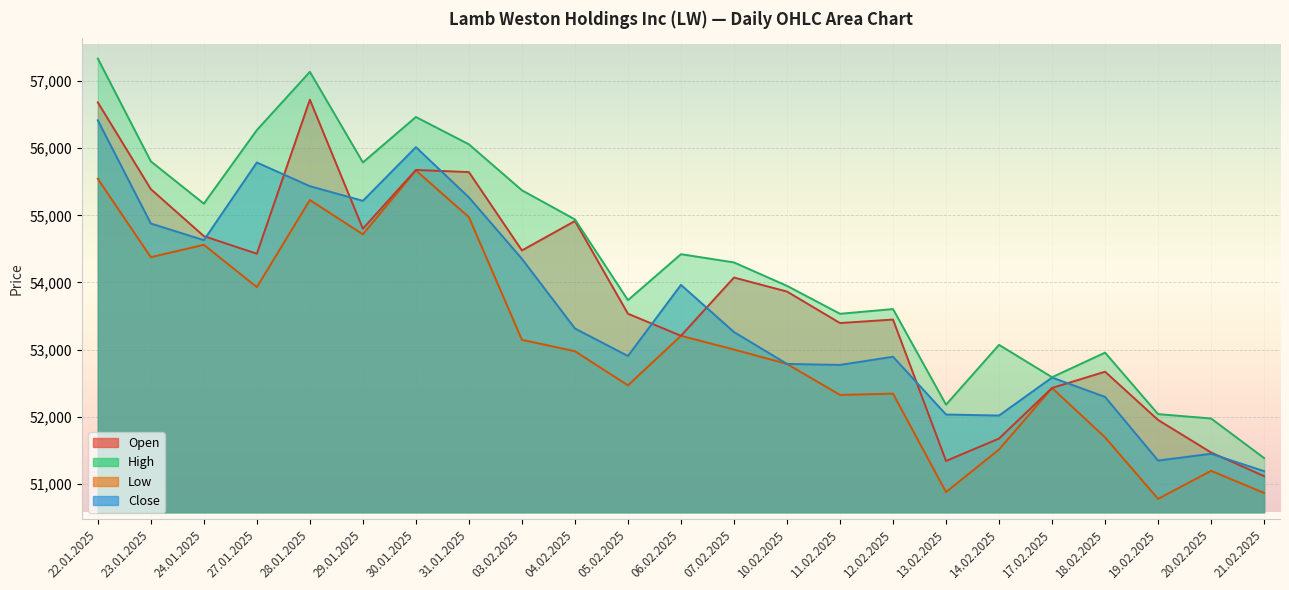

True or false: Close has a value of 77762 at 27.01.2025.

False